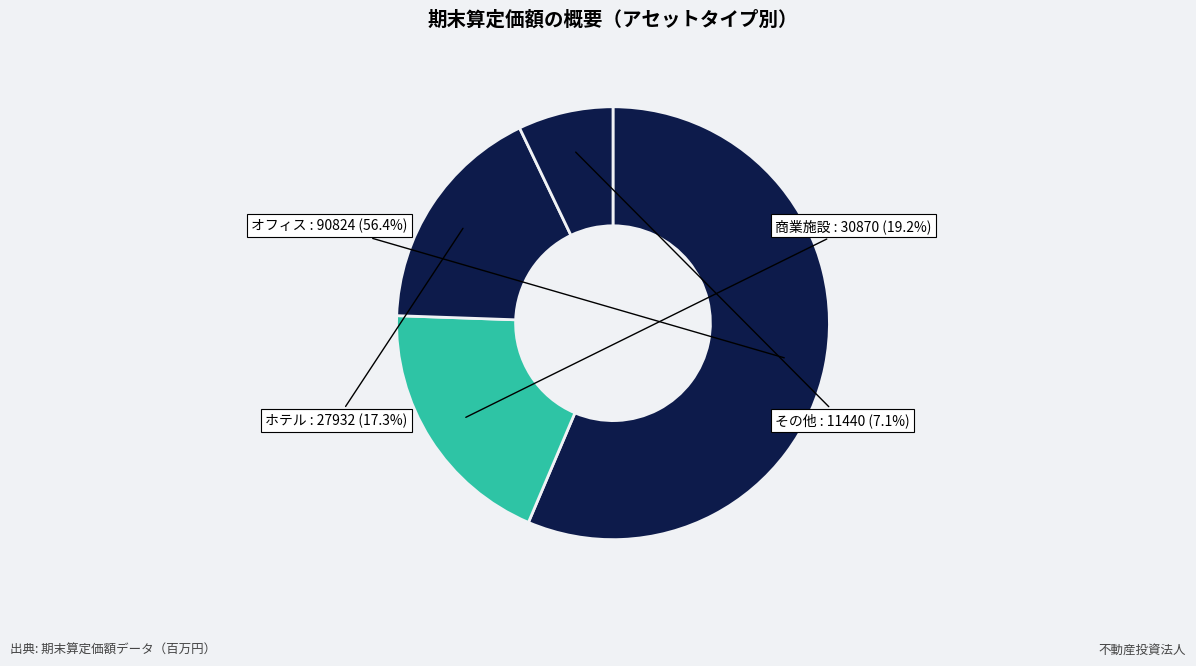

The 商業施設 slice represents 30% of the pie. True or false?

False